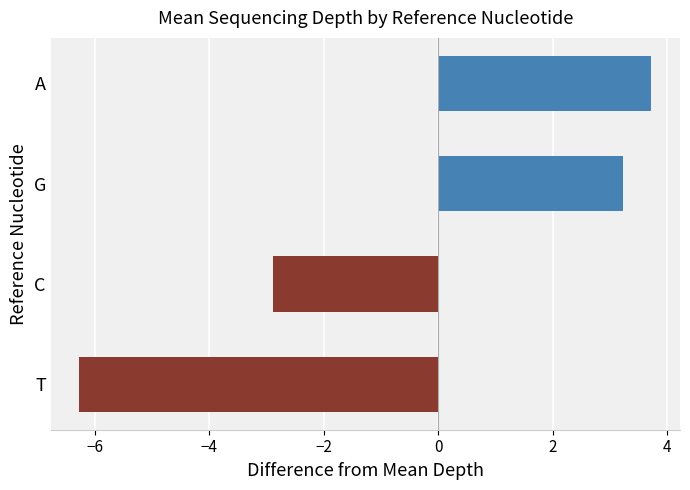

What is the difference between the values at T and C?

3.4